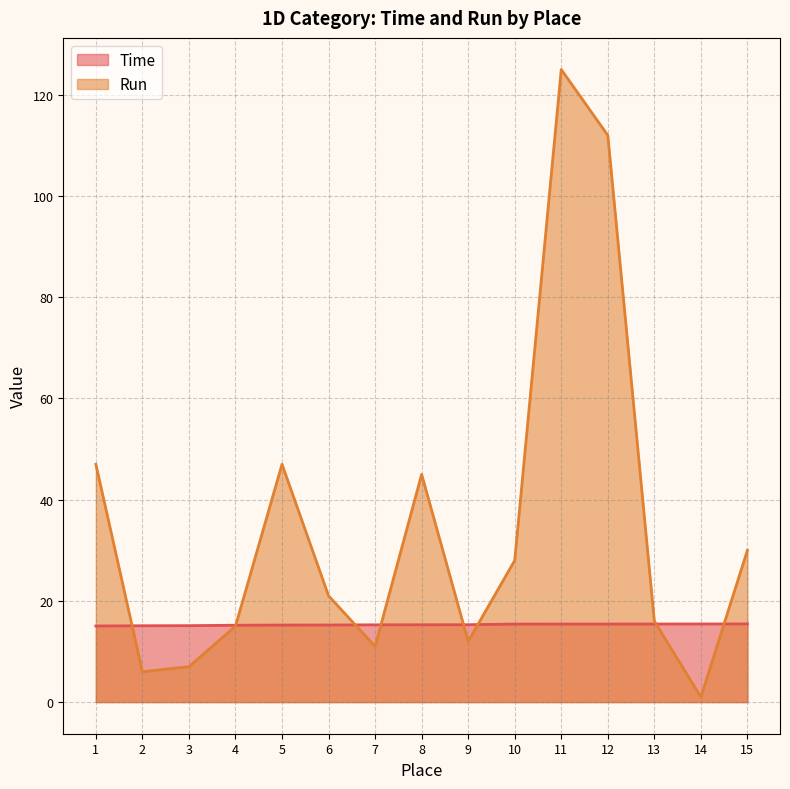

What is the maximum value for Run?

125.0